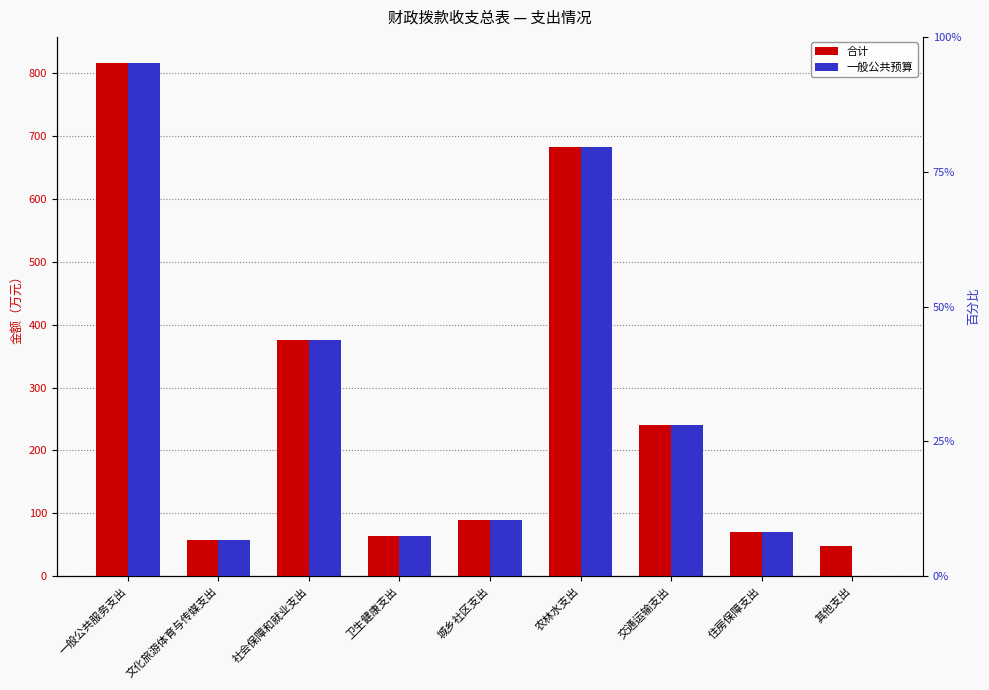

What is the label of the 6th bar from the right?

卫生健康支出